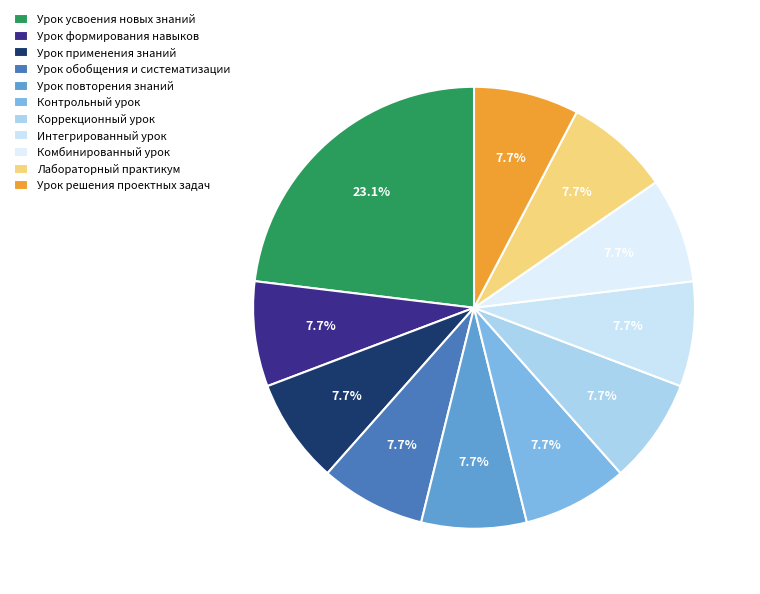

Which category has the biggest portion of the pie?

Урок усвоения новых знаний